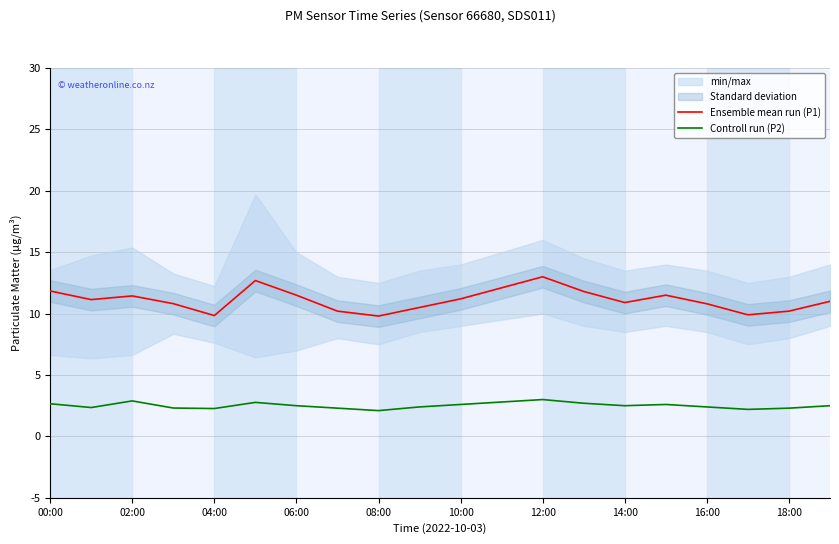

What is the difference between the Controll run (P2) values at 04:00 and 08:00?

0.2